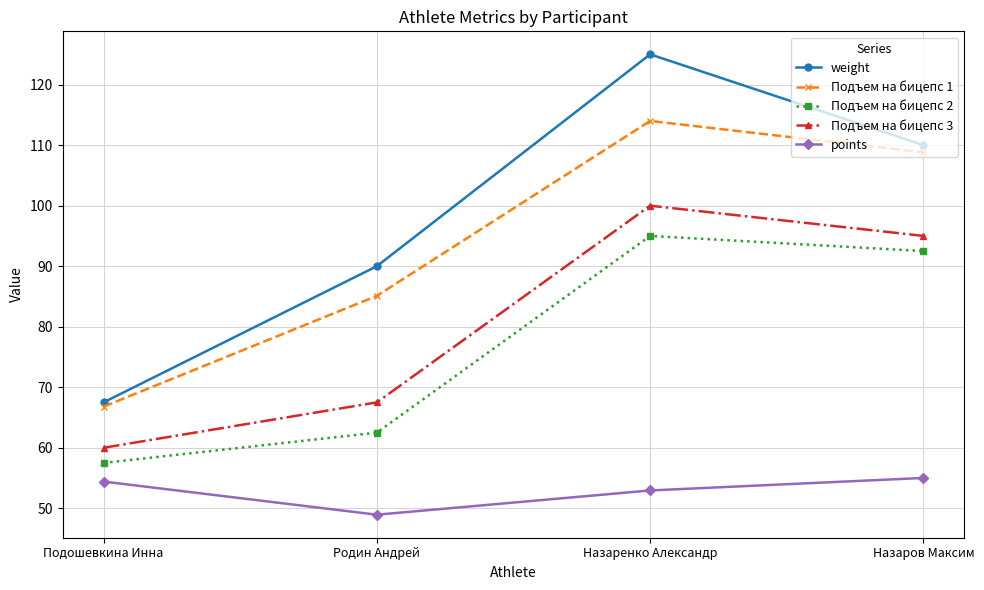

What position from the left is Назаров Максим?

4